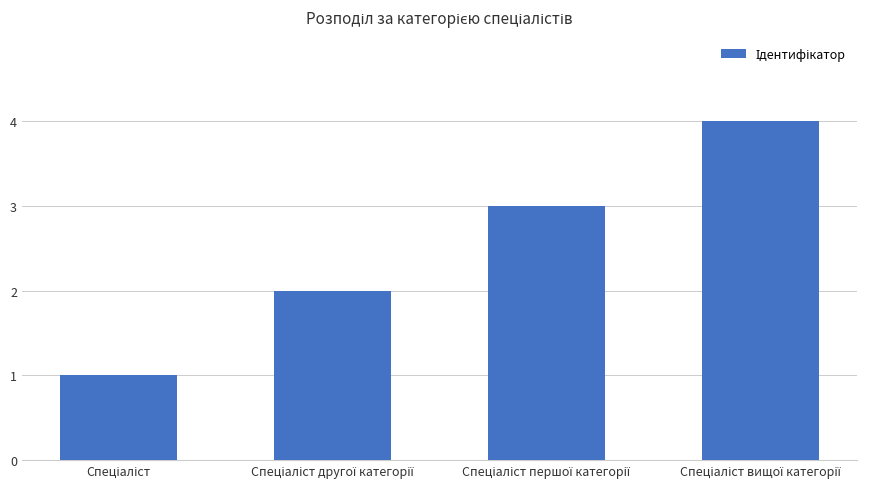

Are the bars grouped side by side (vs. stacked)?

No